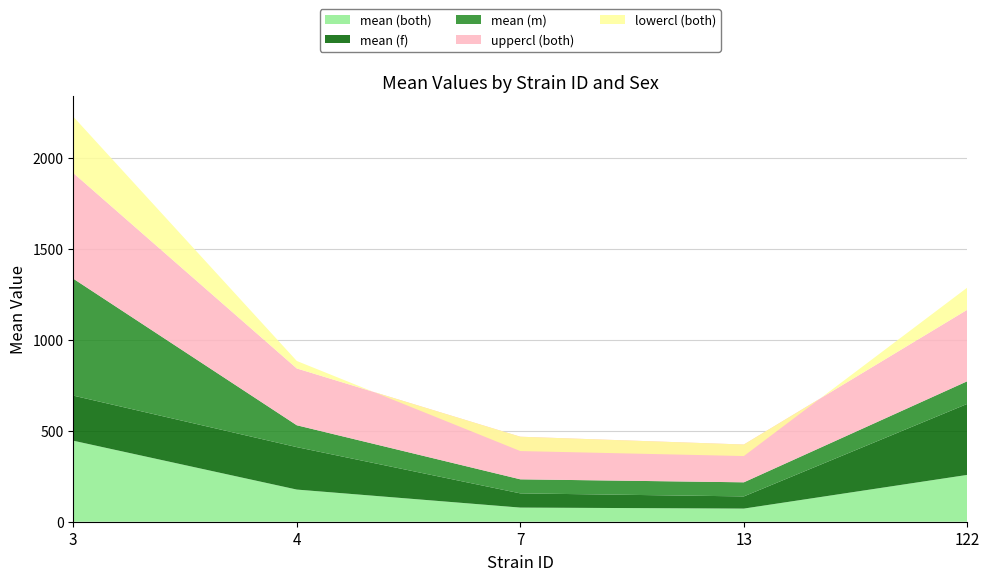

Reading right to left, transcribe all the data shown in this chart.

mean (both): 122=257.4	13=72.2	7=77.7	4=176.7	3=445.2
mean (f): 122=390.4	13=66.9	7=78.1	4=233.3	3=247.8
mean (m): 122=124.4	13=77.5	7=77.2	4=120.1	3=642.6
uppercl (both): 122=392.9	13=207.7	7=234.1	4=312.2	3=580.7
lowercl (both): 122=121.9	13=-63.3	7=-78.8	4=41.2	3=309.7